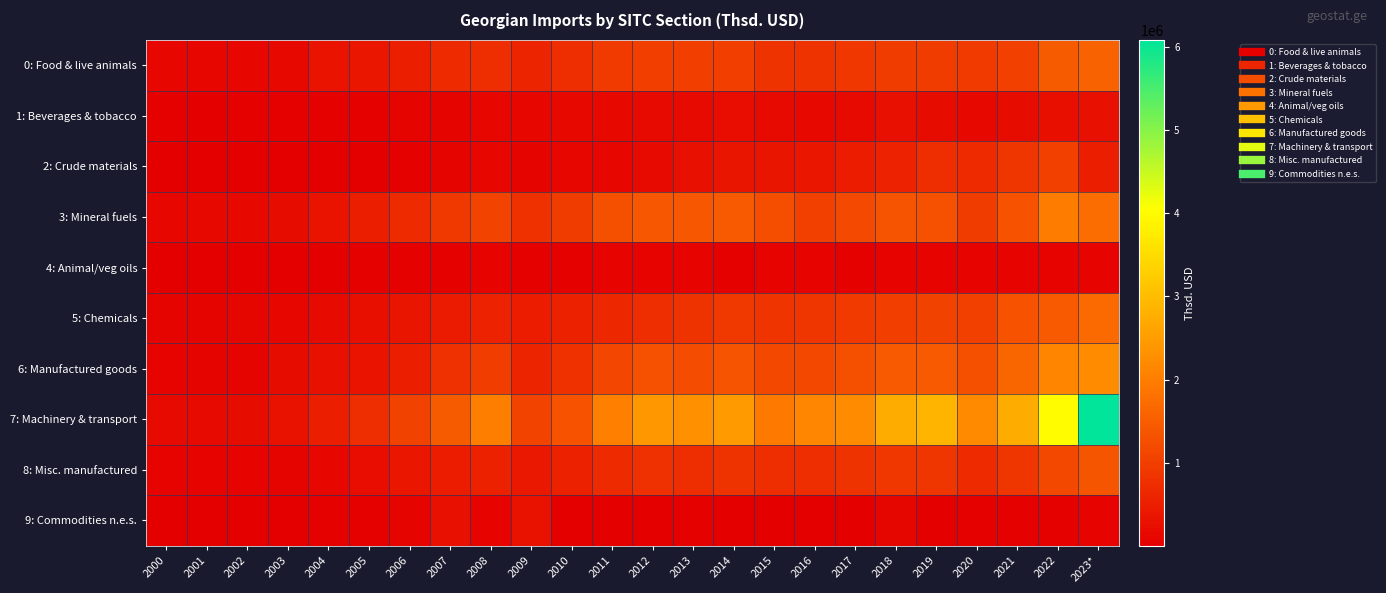

What is the spread (max minus min) of values at 2013?

2248499.2